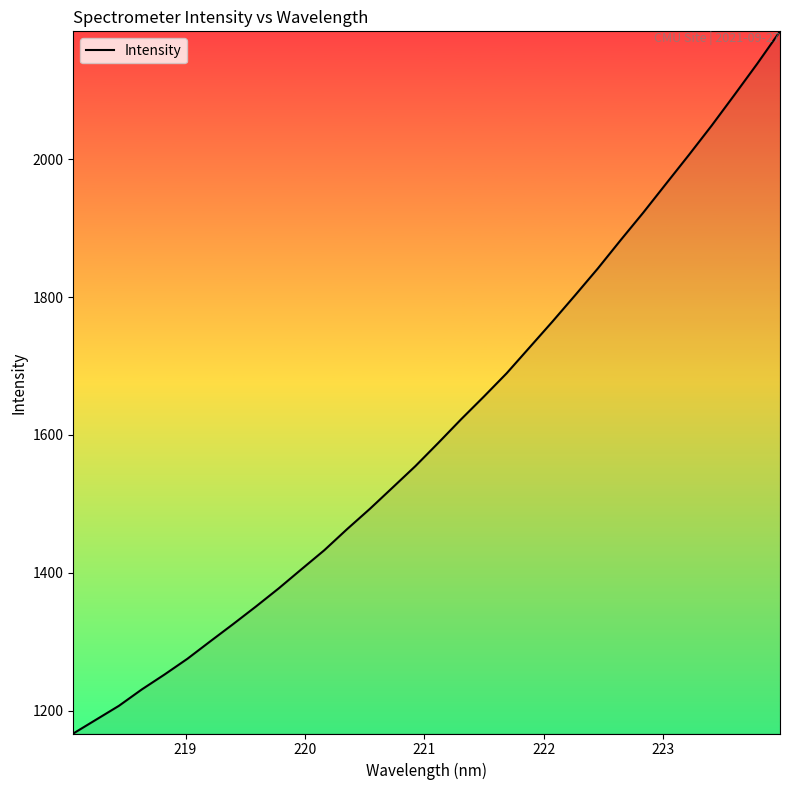

What is the greatest value displayed?

2186.0